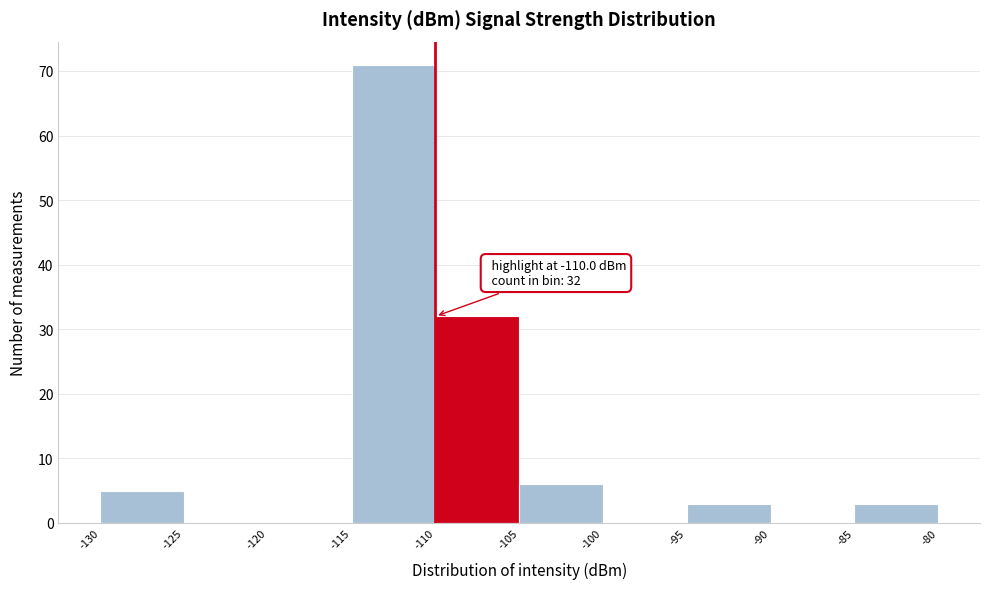

Which range on the x-axis has the tallest bar?

-115 to -110